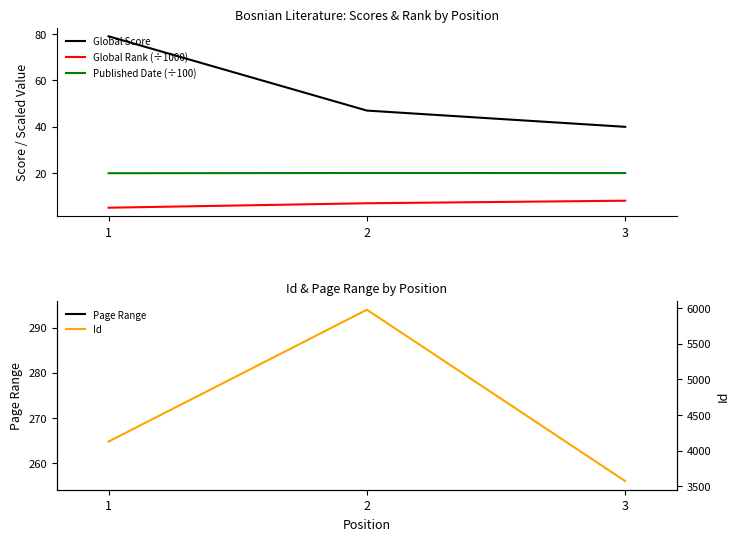

True or false: Global Score has a value of 132.5 at 1.

False